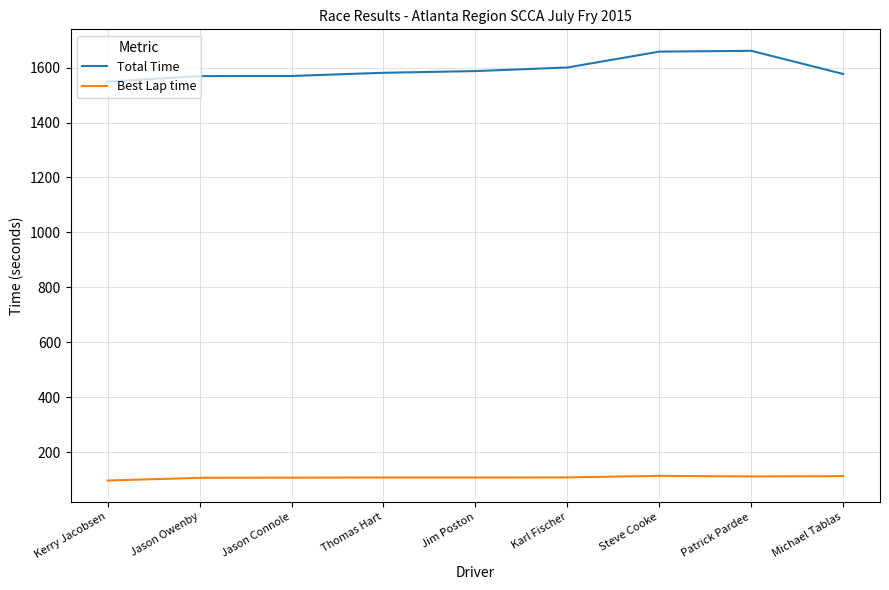

What is the total value across all series at Jim Poston?

1695.6